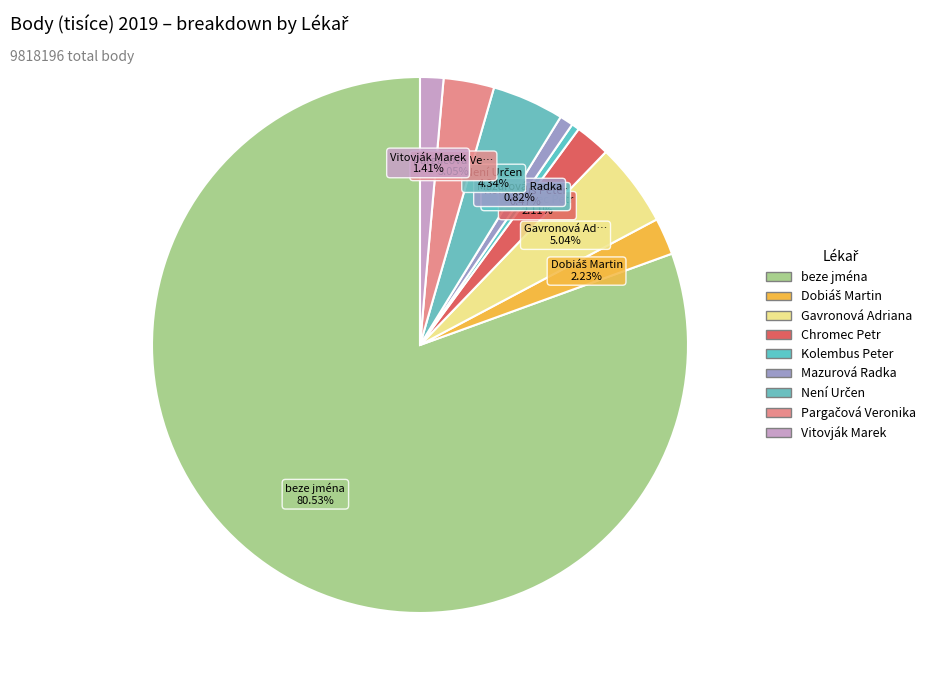

How many segments does this pie chart have?

9